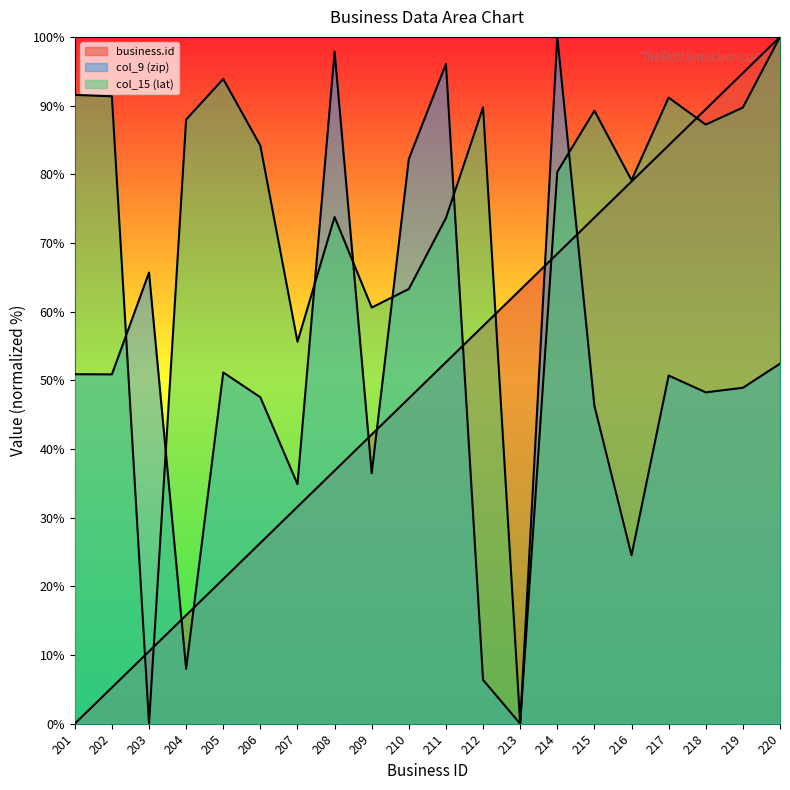

True or false: col_9 (zip) has a value of 97.8 at 208.

True